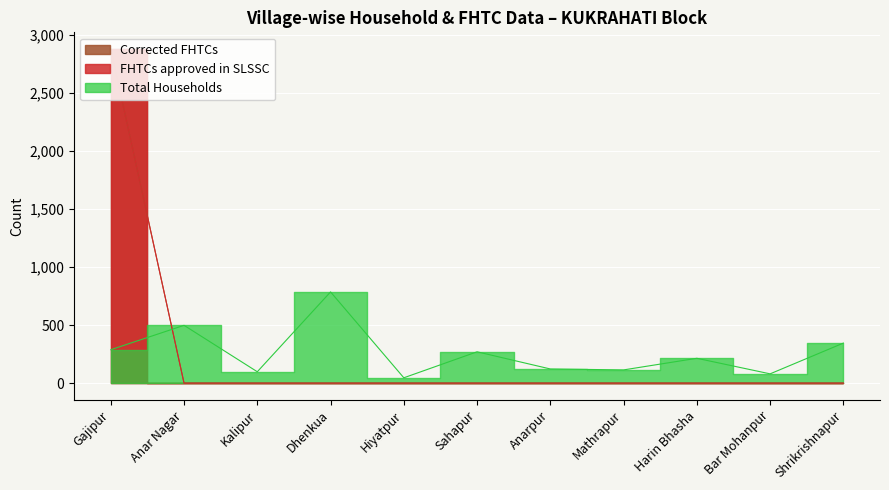

What are all the series names shown in the legend?

Total Households, FHTCs approved in SLSSC, Corrected FHTCs